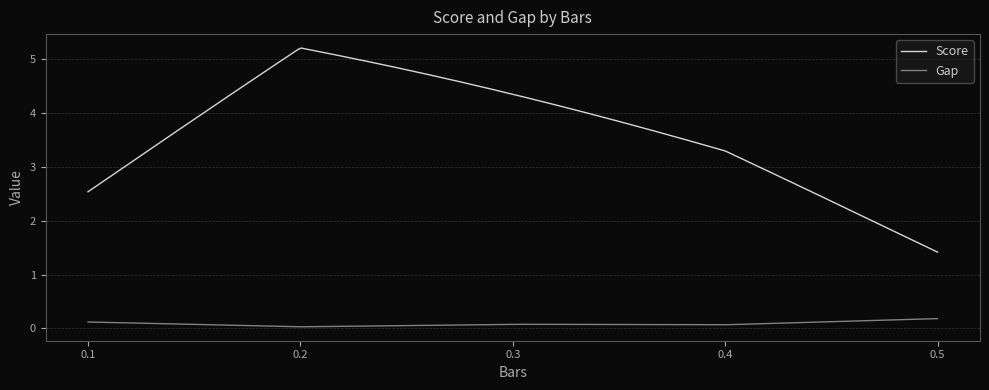

What is the sum of all Score values?

1114.4